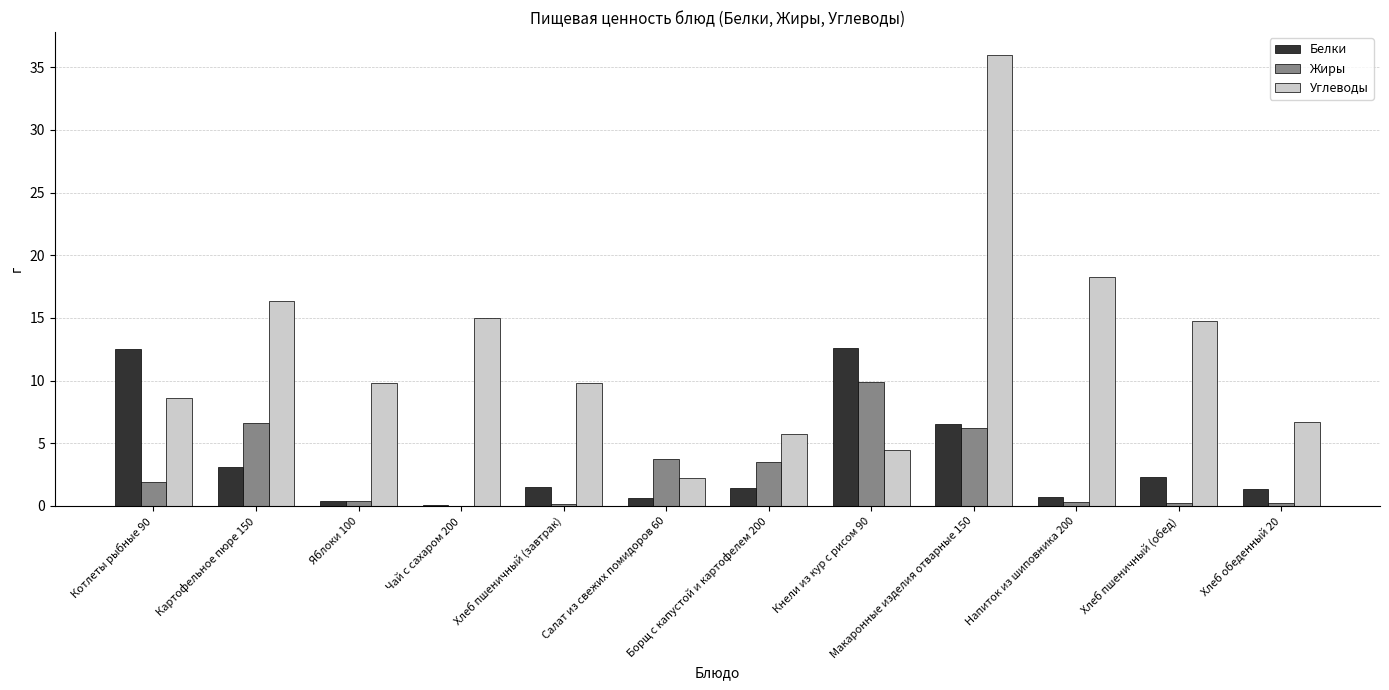

What is the highest value of the Жиры series?

9.9